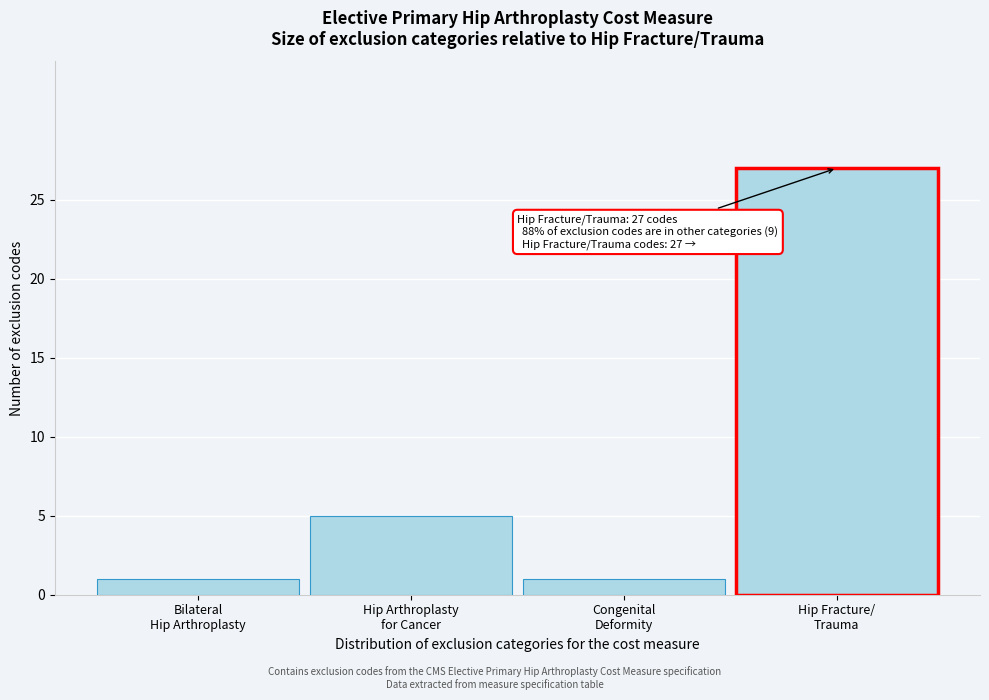

Reading right to left, list all the values displayed in this chart.

27	1	5	1